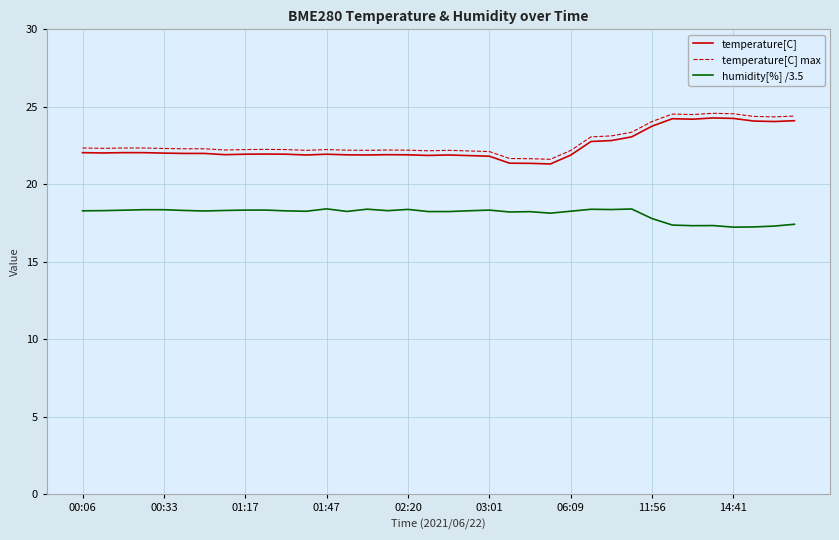

True or false: humidity[%] /3.5 and temperature[C] max intersect in this chart.

False